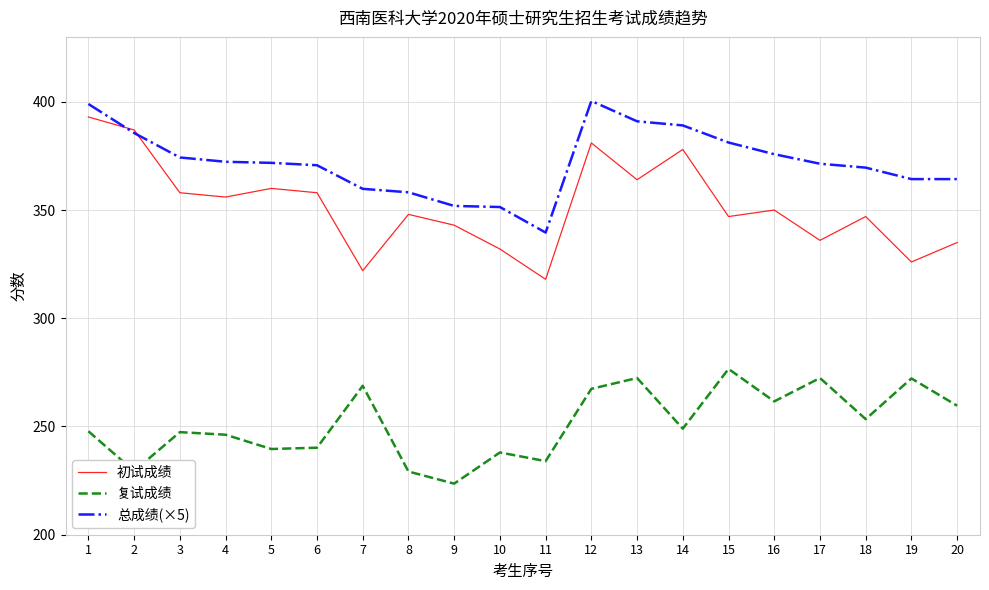

Is the value of 初试成绩 at 2 greater than the value of 总成绩(×5) at 3?

Yes